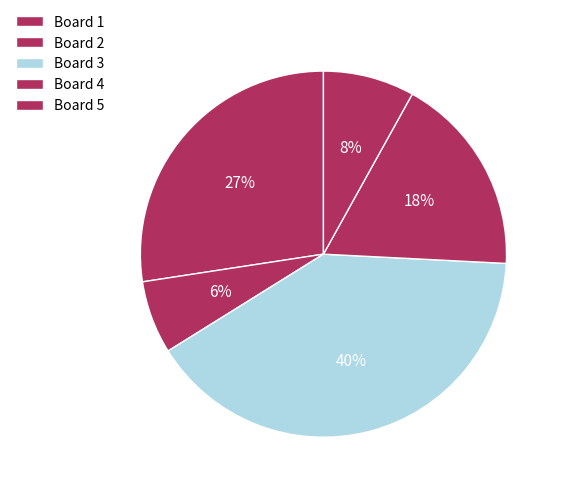

Count the number of slices in the pie.

5